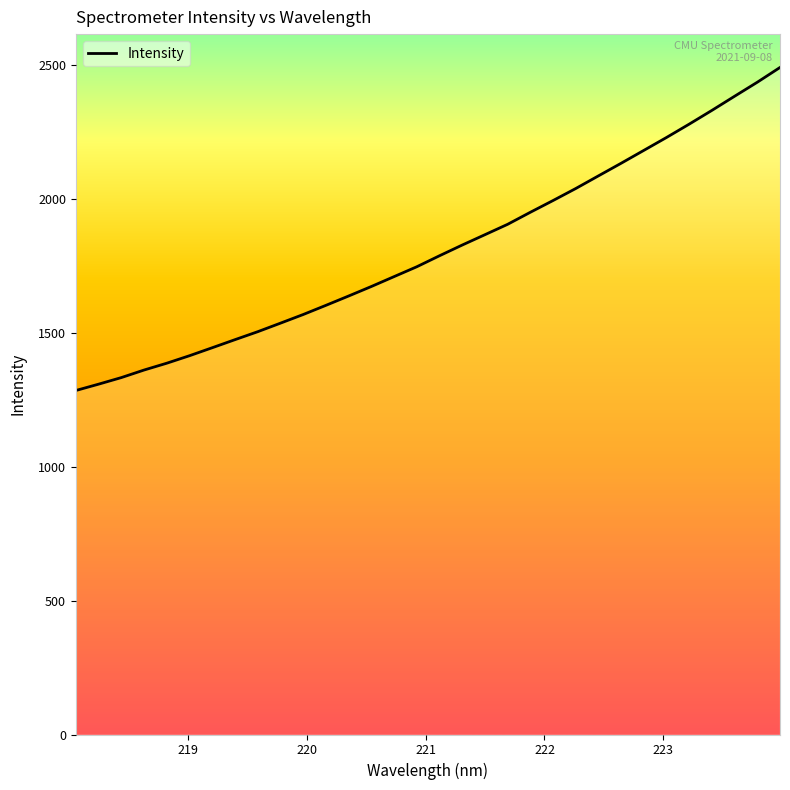

What is the minimum value shown in the chart?

1284.3